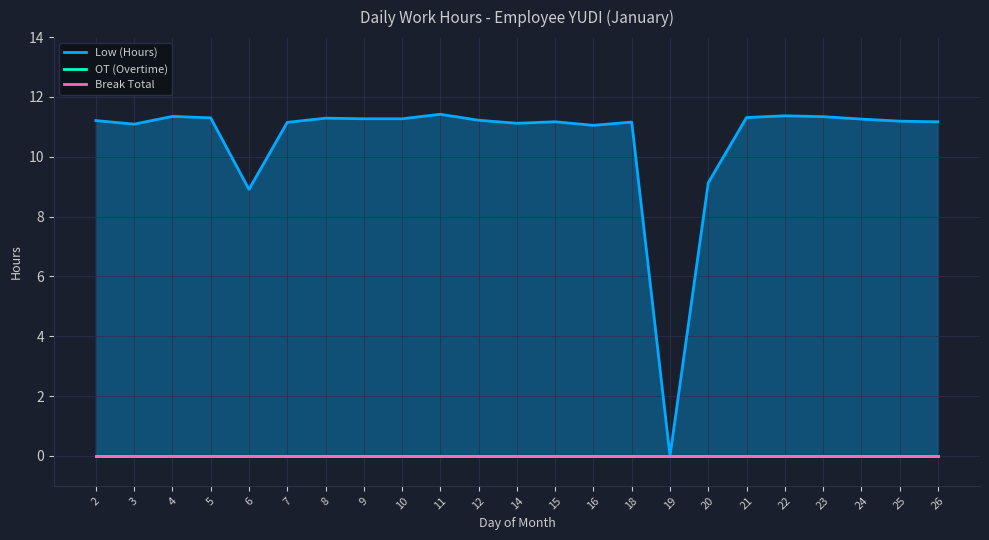

Reading left to right, what are all the values shown in this chart?

Low (Hours): 11.2	11.1	11.3	11.3	8.9	11.2	11.3	11.3	11.3	11.4	11.2	11.1	11.2	11.1	11.2	0.0	9.1	11.3	11.4	11.3	11.3	11.2	11.2
OT (Overtime): 0.0	0.0	0.0	0.0	0.0	0.0	0.0	0.0	0.0	0.0	0.0	0.0	0.0	0.0	0.0	0.0	0.0	0.0	0.0	0.0	0.0	0.0	0.0
Break Total: 0.0	0.0	0.0	0.0	0.0	0.0	0.0	0.0	0.0	0.0	0.0	0.0	0.0	0.0	0.0	0.0	0.0	0.0	0.0	0.0	0.0	0.0	0.0